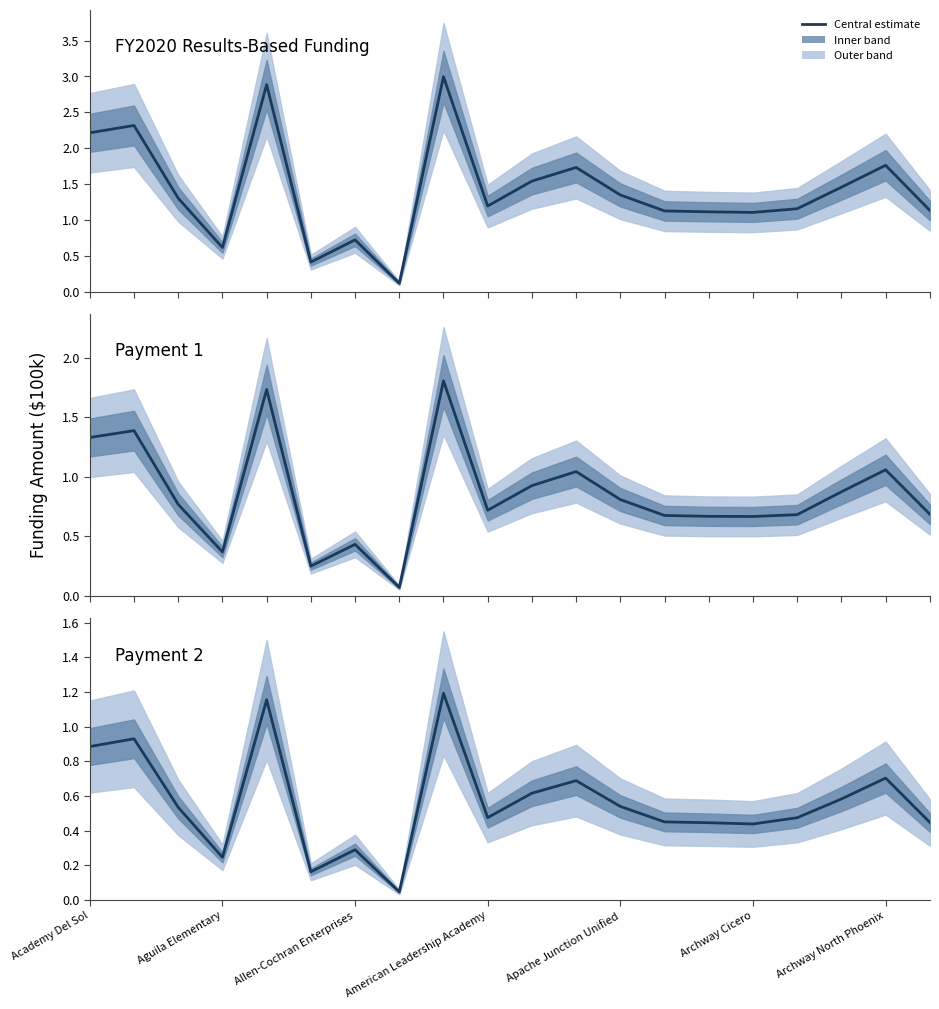

What is the label of the 8th point from the left?

7